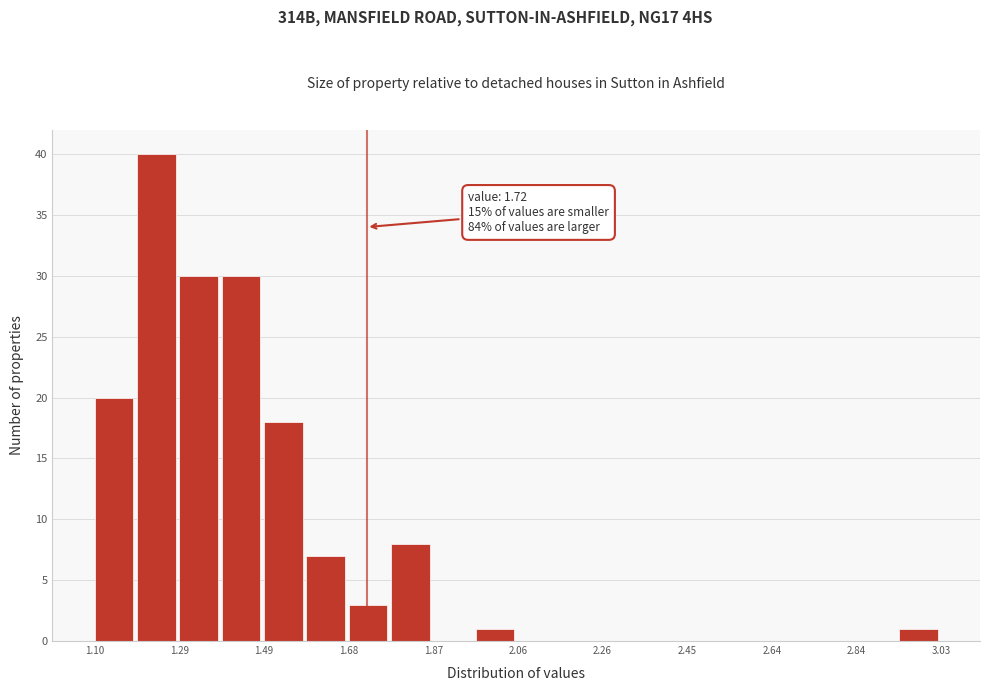

Which range on the x-axis has the tallest bar?

1.20 to 1.30